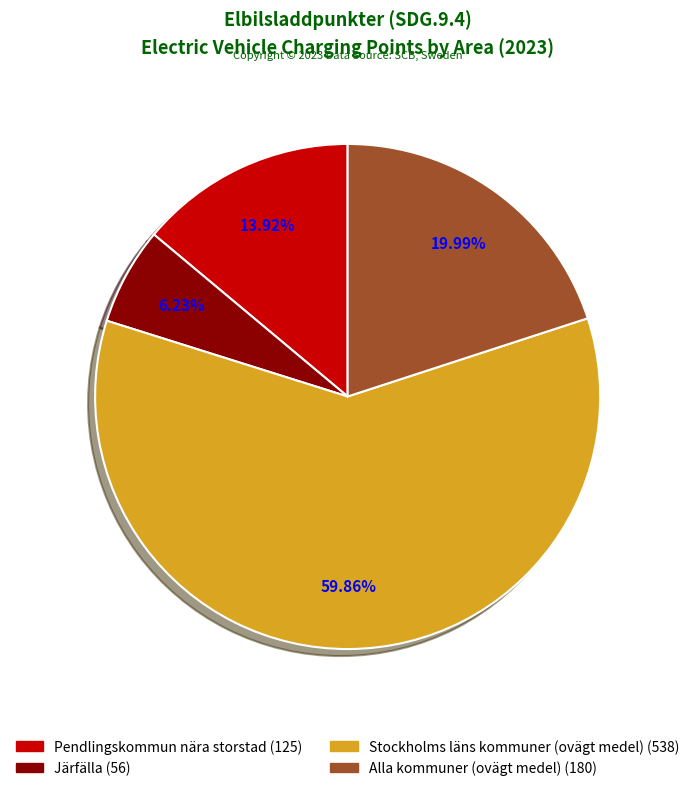

What percentage is NOT represented by Alla kommuner (ovägt medel)?

80.0%